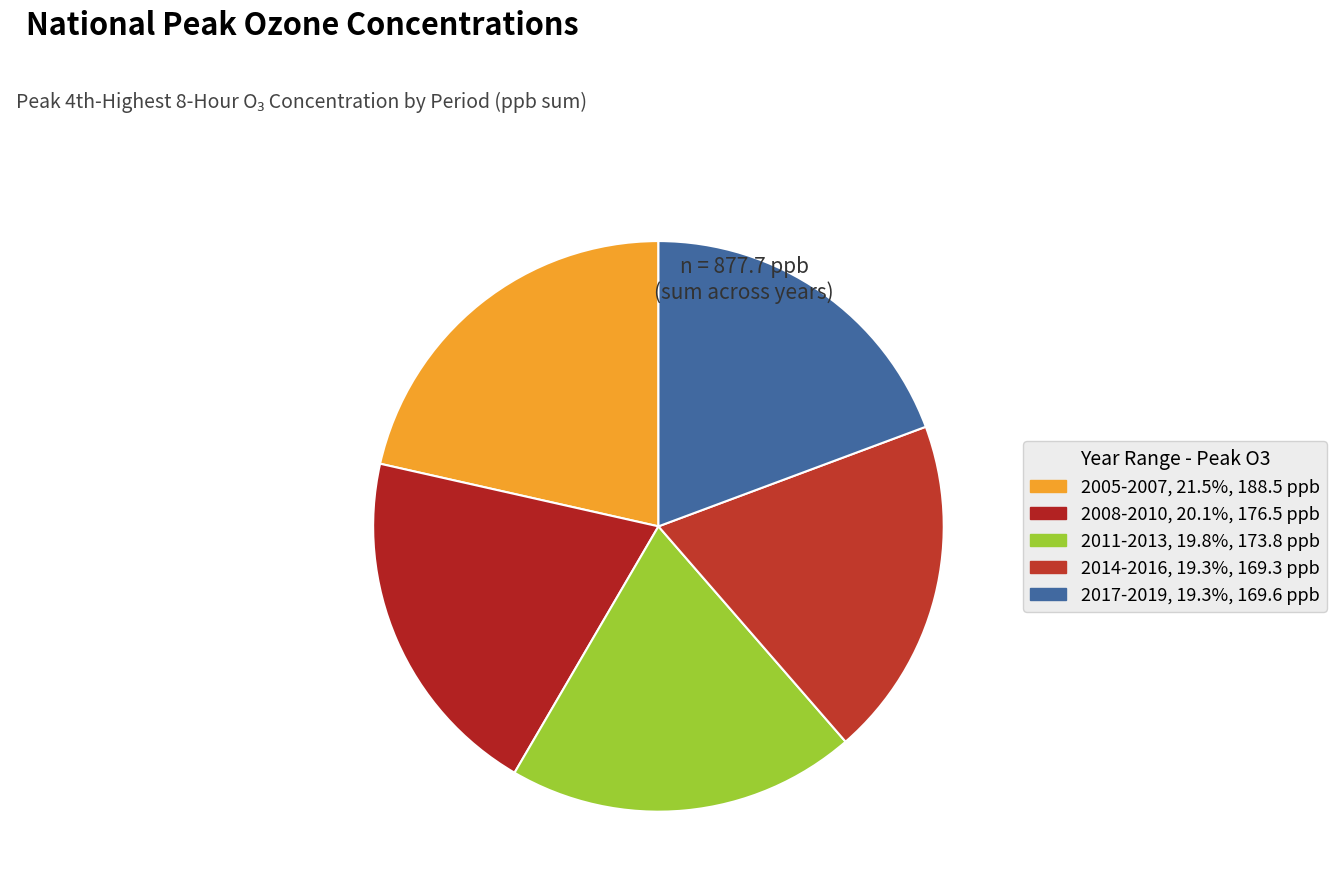

Is there any slice that represents more than half of the pie?

No